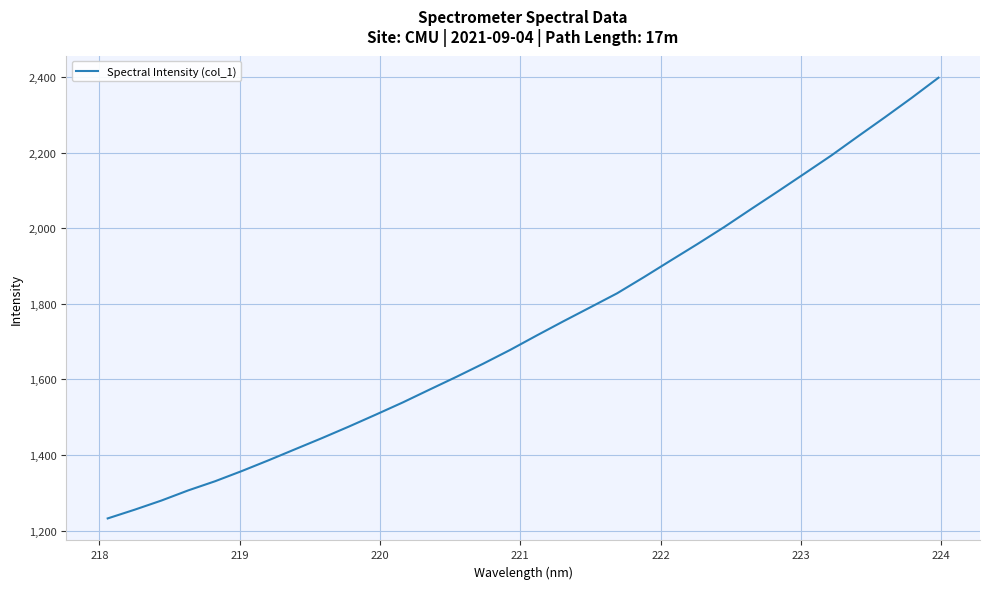

What is the difference between the maximum and minimum values?

1166.2